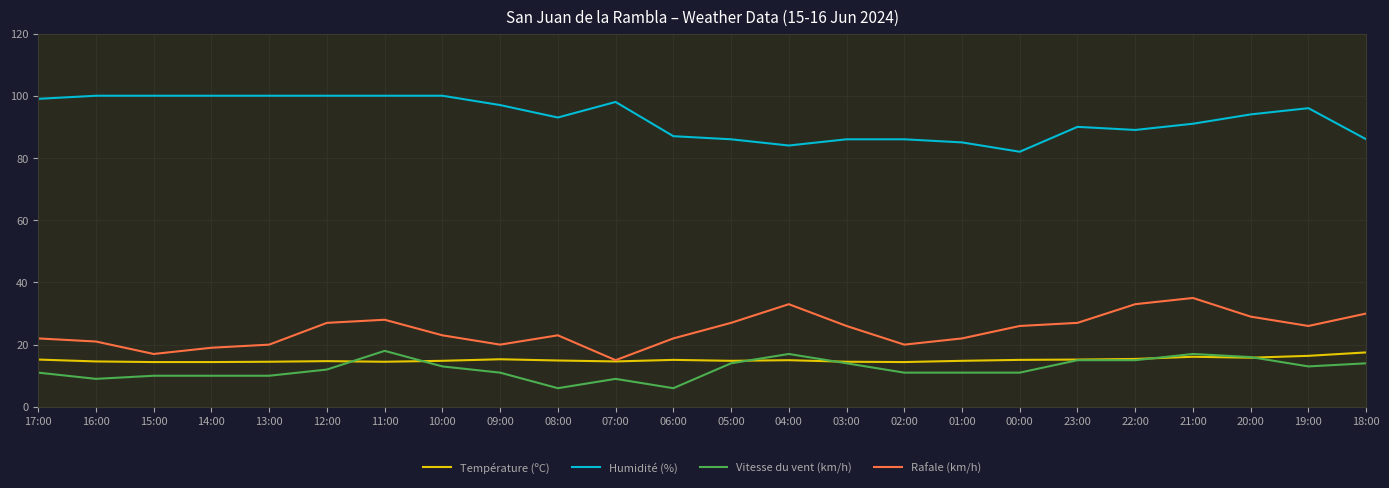

Does the chart display data point markers on the line(s)?

No